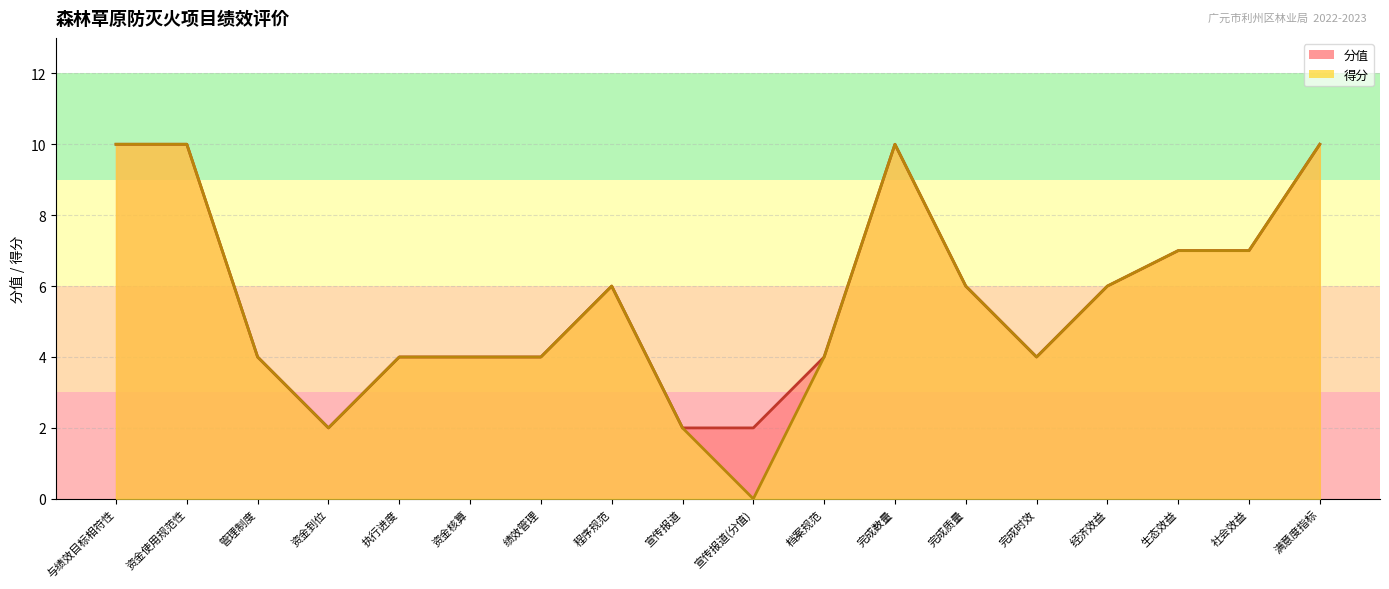

How many positive values does the 得分 series have?

17